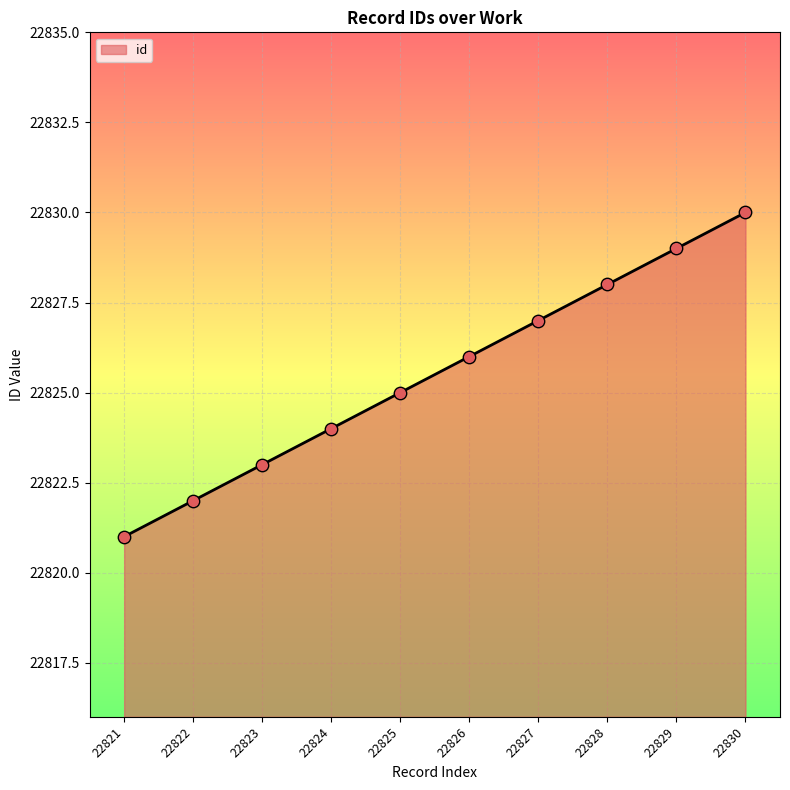

What is the change in value from 22823 to 22827?

+4